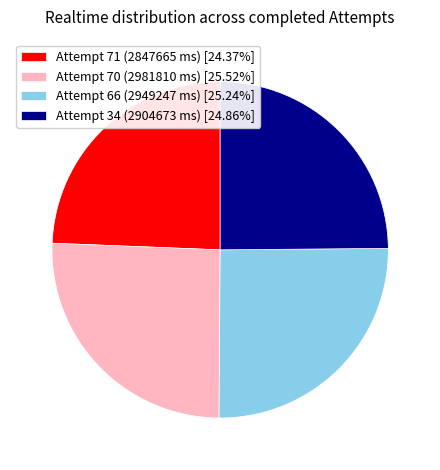

Does Attempt 71 (2847665 ms) [24.37%] represent more than half of the total?

No